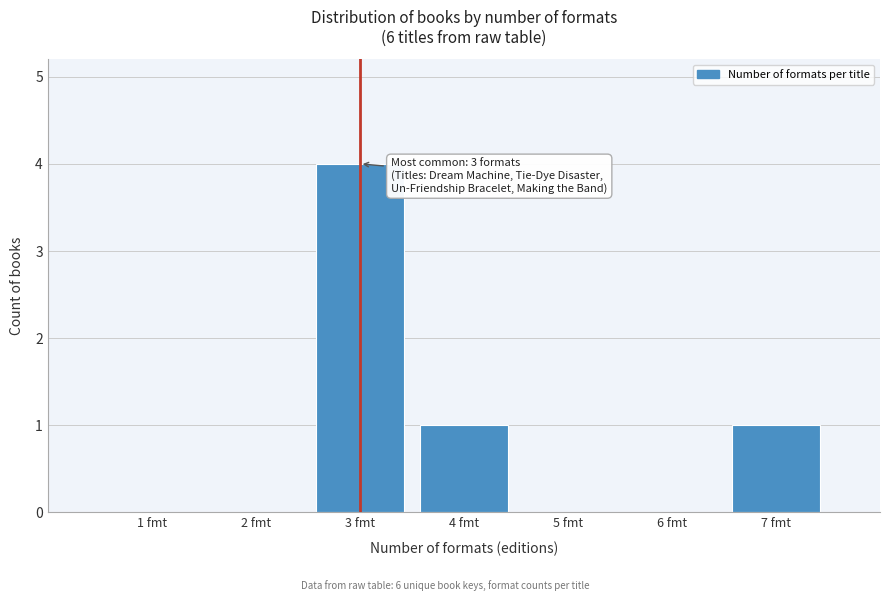

Reading right to left, transcribe all the data shown in this chart.

7 fmt=1	6 fmt=0	5 fmt=0	4 fmt=1	3 fmt=4	2 fmt=0	1 fmt=0